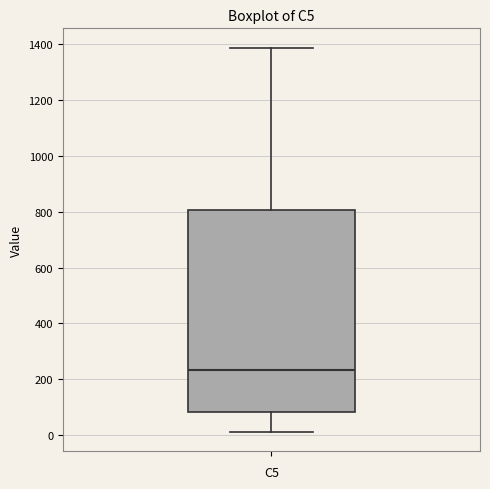

Where does the lower whisker of the box end on the y-axis? The values are not printed on the chart, so give them approximately, as read against the axis.

20